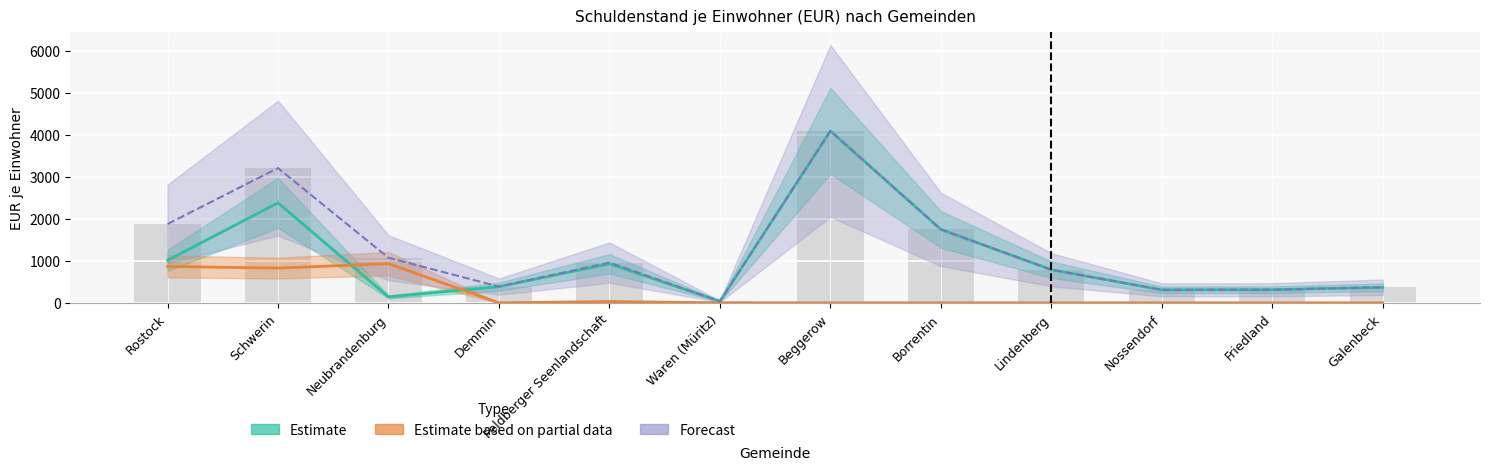

What position from the right is Galenbeck?

1